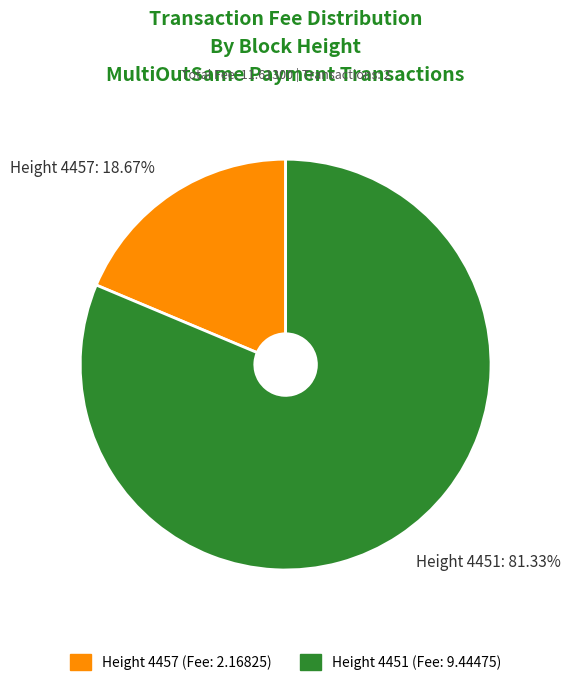

How many slices are in this pie chart?

2